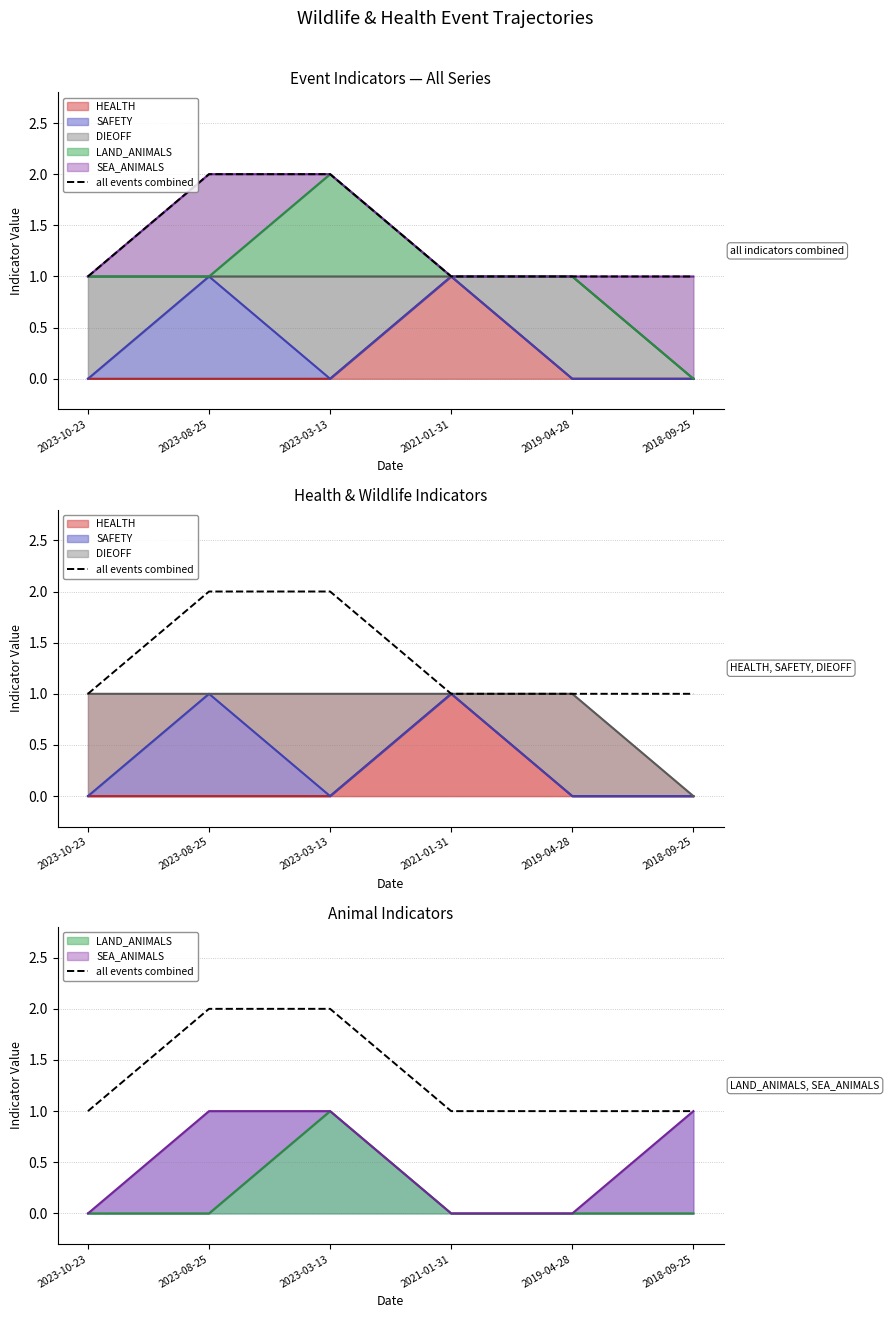

What is the difference between the maximum and minimum values?

1